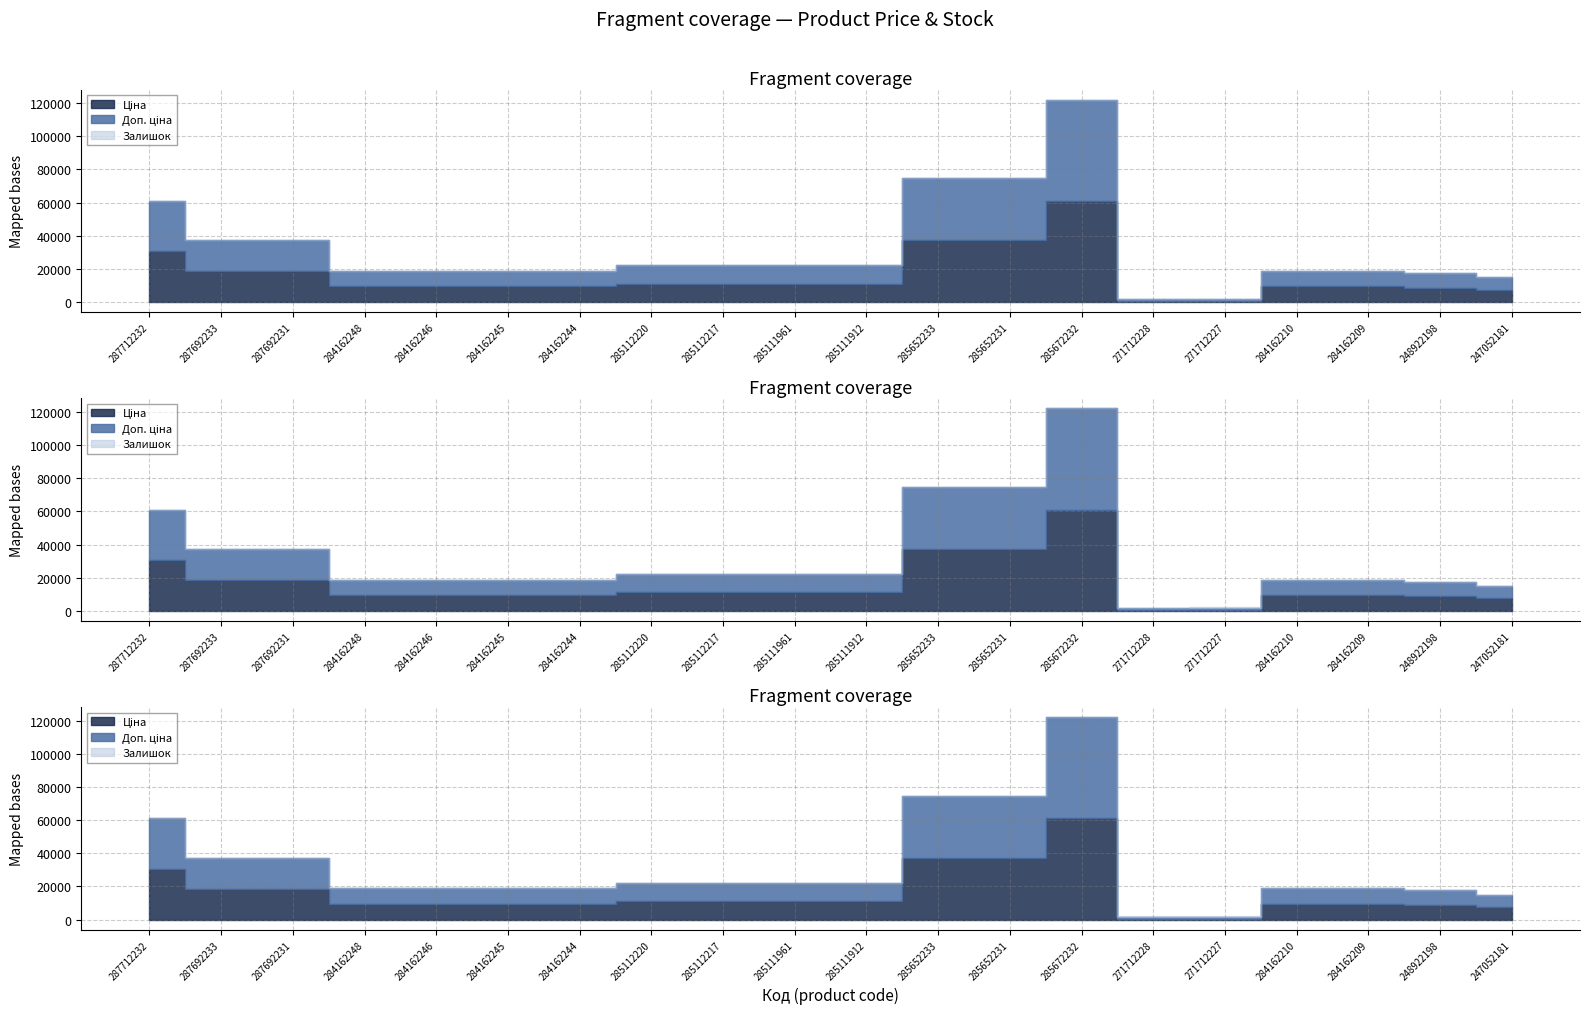

Does the chart have visible grid lines?

Yes